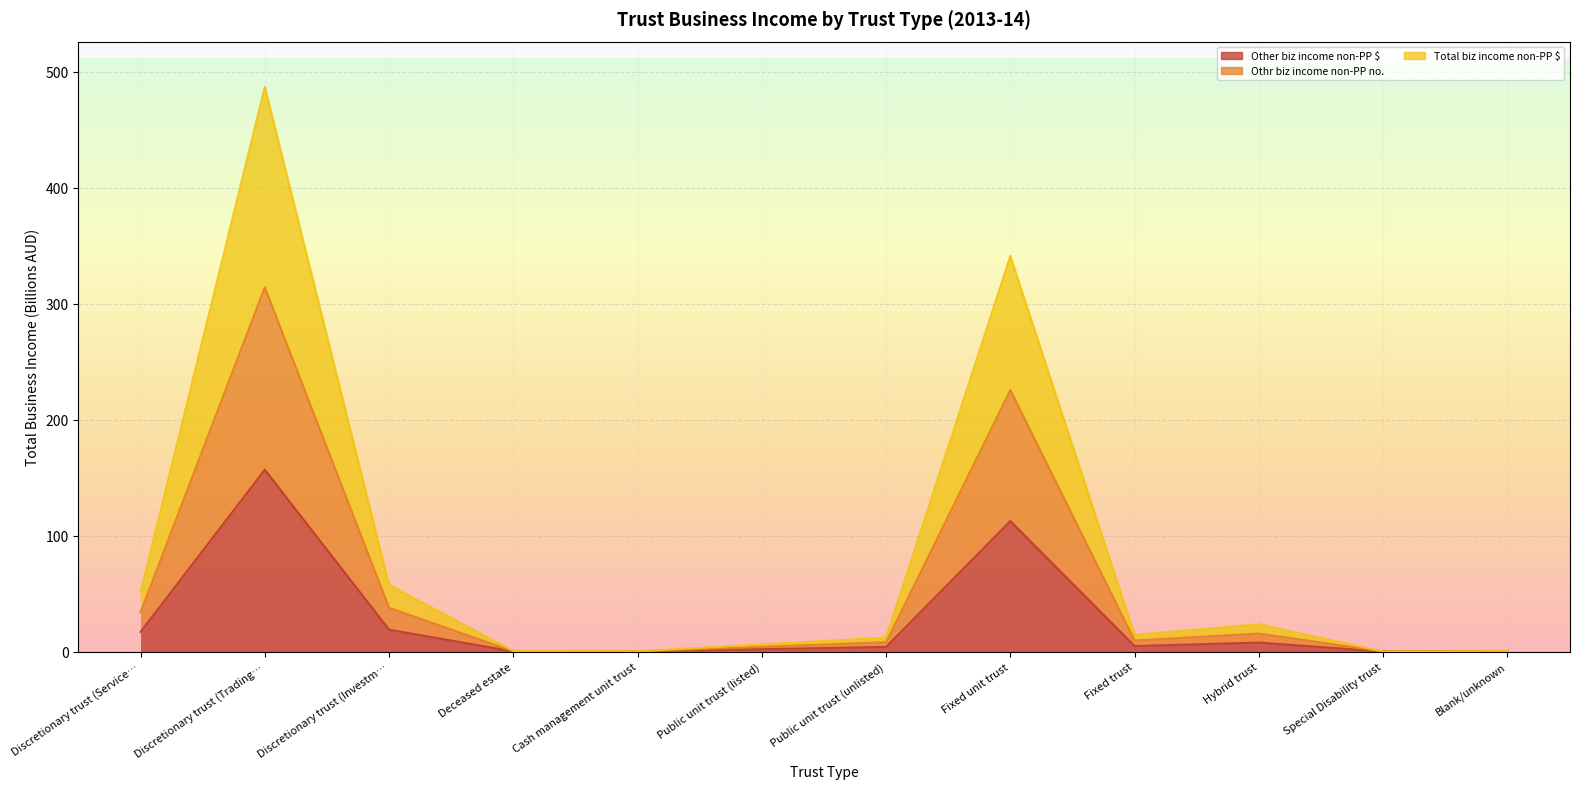

Which series has the widest spread of values?

Total business income $